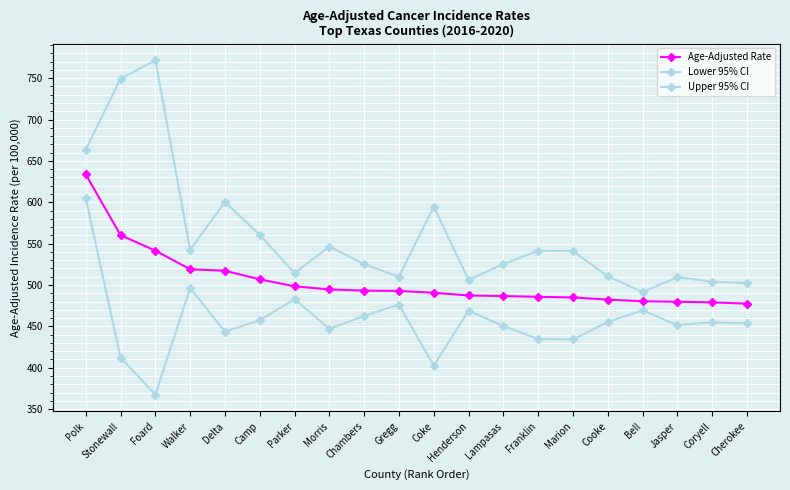

How many data points does each series have?

20